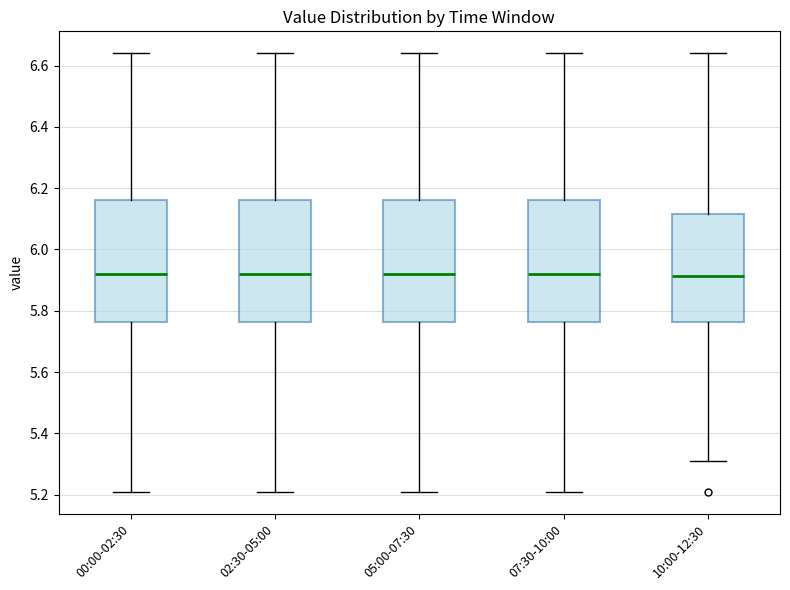

Reading left to right, read every box against the y-axis: the position of its median line, the range the box covers, and the ends of its whiskers. The values are not printed on the chart, so give them approximately, as read against the axis.

00:00-02:30: median 5.92, box 5.76 to 6.16, whiskers 5.22 to 6.64
02:30-05:00: median 5.92, box 5.76 to 6.16, whiskers 5.22 to 6.64
05:00-07:30: median 5.92, box 5.76 to 6.16, whiskers 5.22 to 6.64
07:30-10:00: median 5.92, box 5.76 to 6.16, whiskers 5.22 to 6.64
10:00-12:30: median 5.92, box 5.76 to 6.12, whiskers 5.32 to 6.64